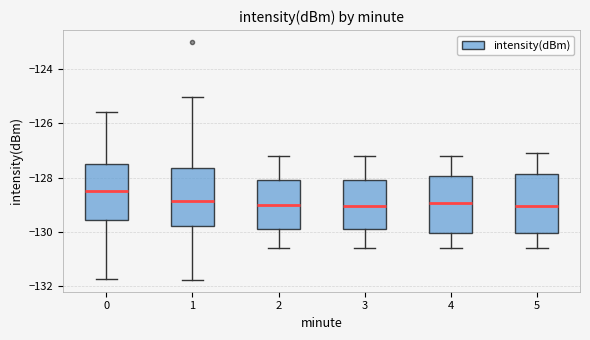

Where does the upper whisker of the box at x = 1 end on the y-axis? The values are not printed on the chart, so give them approximately, as read against the axis.

-125.0